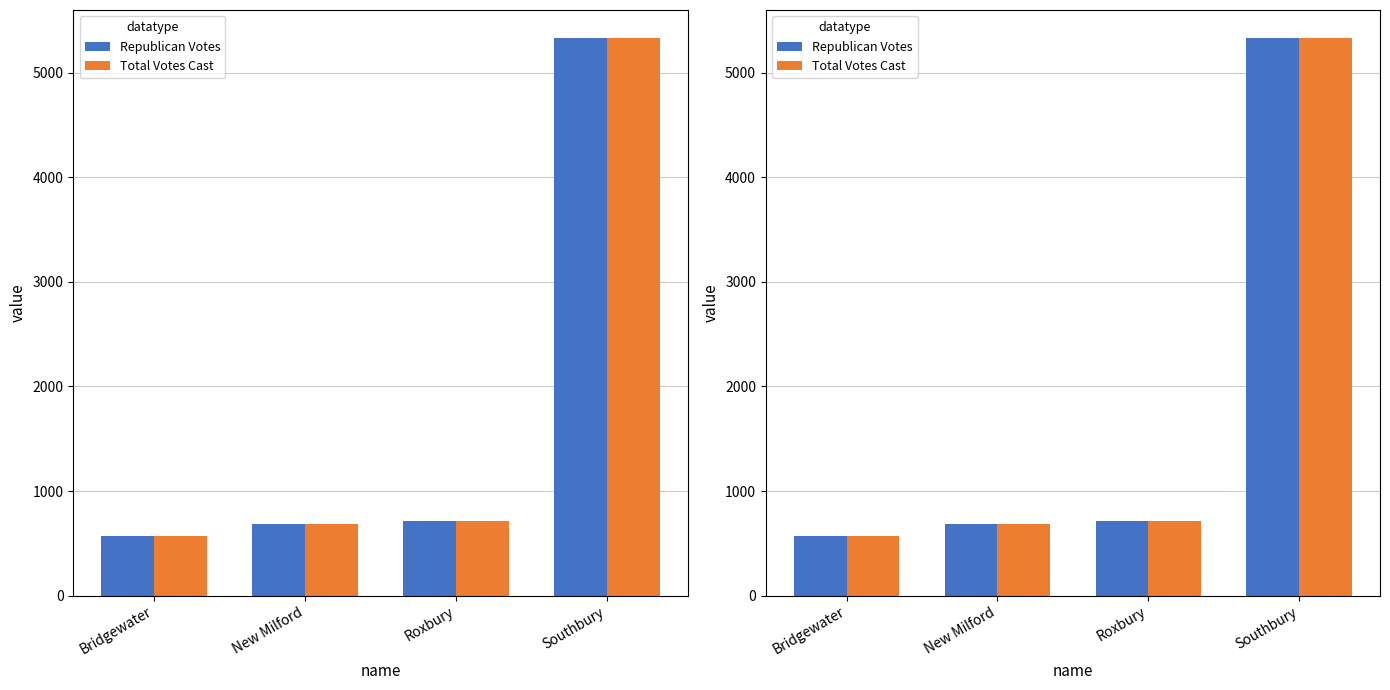

At how many categories does at least one series exceed 1905?

1